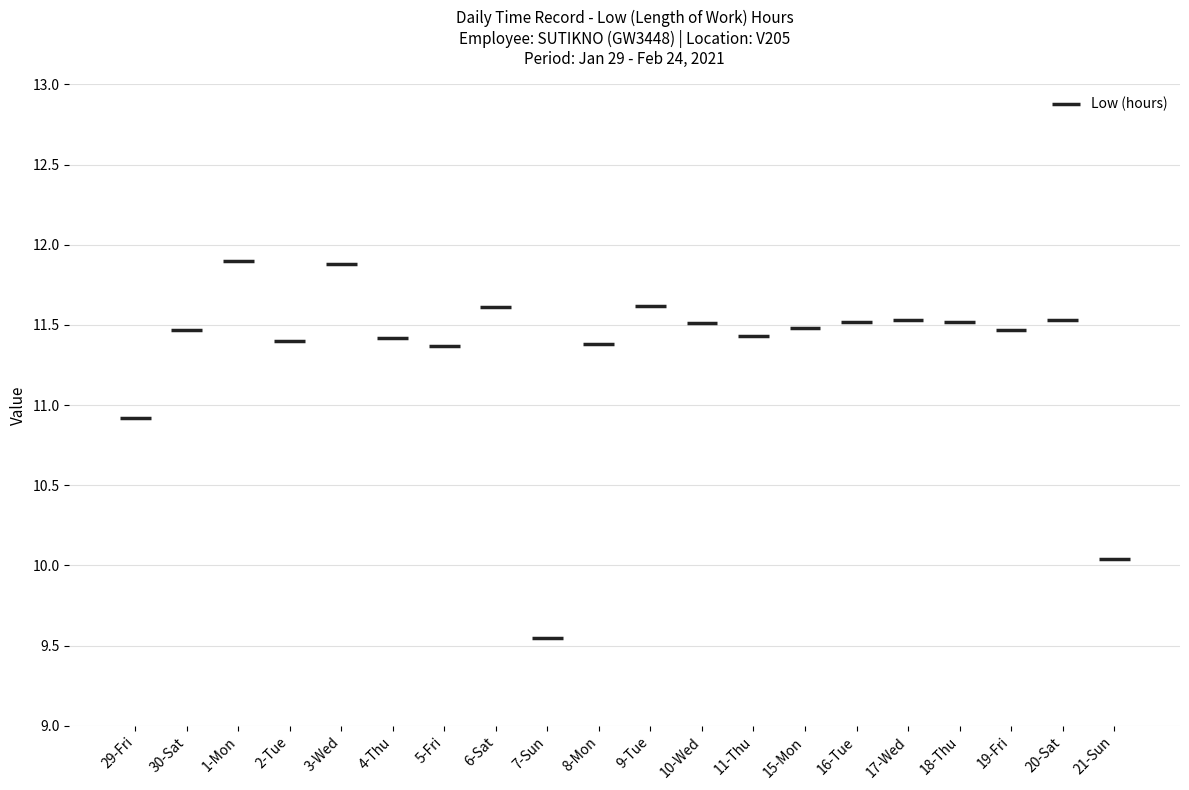

Where is the first local minimum?

2-Tue